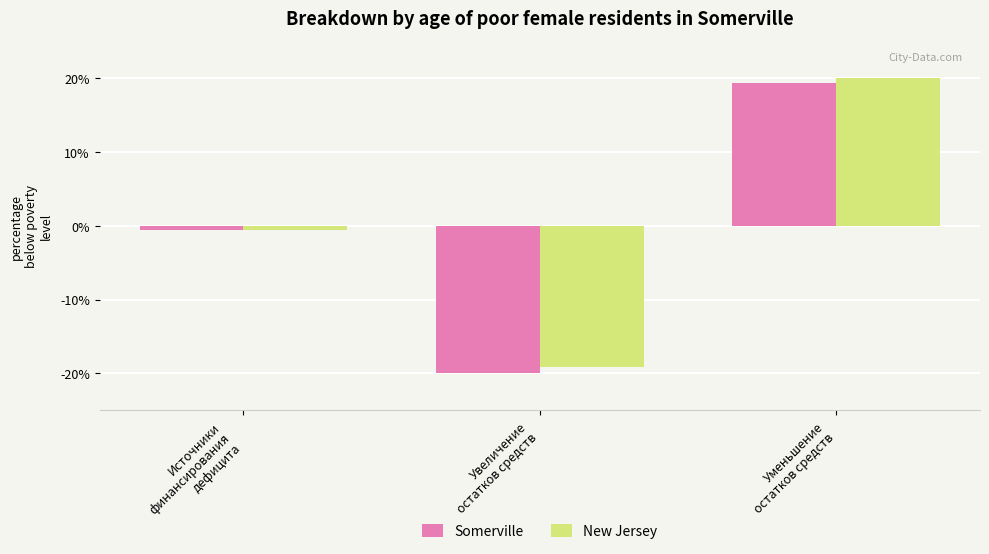

Where does the Somerville series first go above 0?

Уменьшение
остатков средств